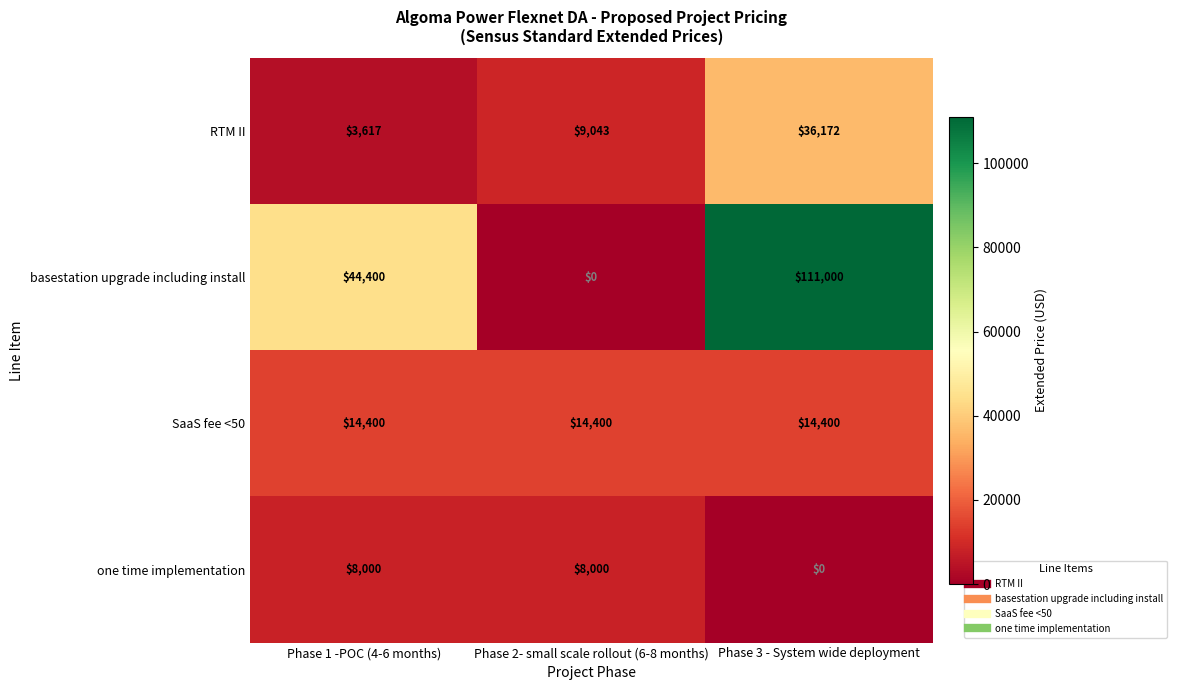

What is the spread (max minus min) of values at Phase 1 -POC (4-6 months)?

40783